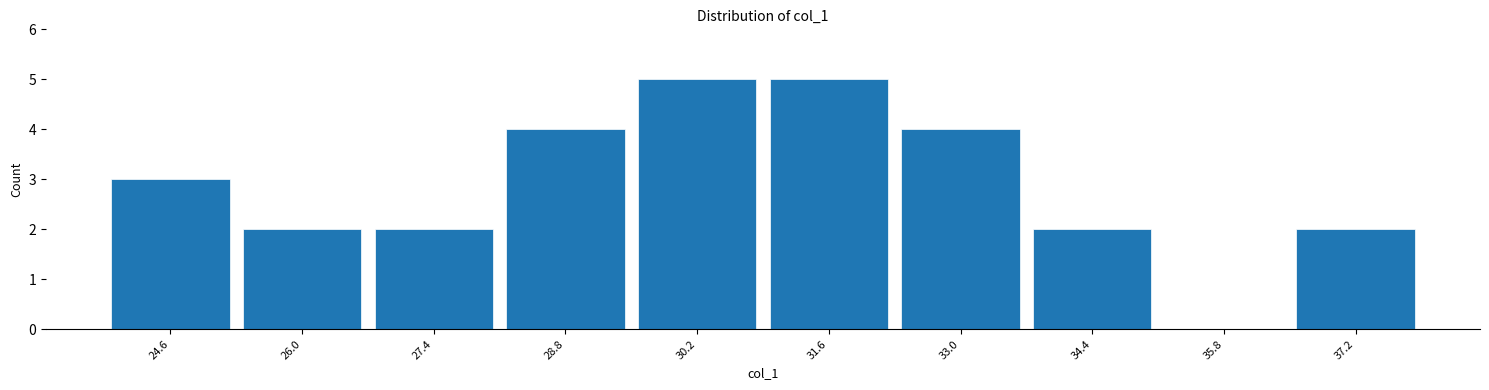

Reading left to right, list all the values displayed in this chart.

24.6=3	26.0=2	27.4=2	28.8=4	30.2=5	31.6=5	33.0=4	34.4=2	35.8=0	37.2=2